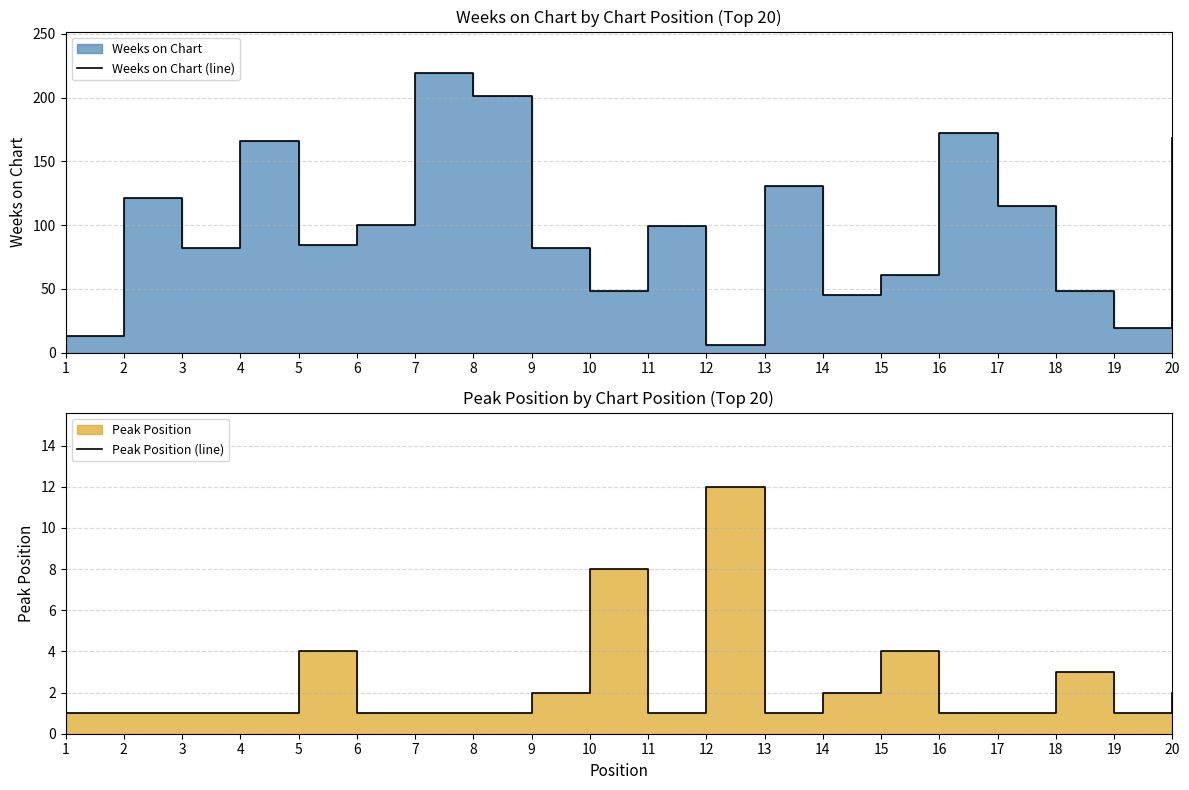

At which category does Peak Position (line) reach its first local valley?

11